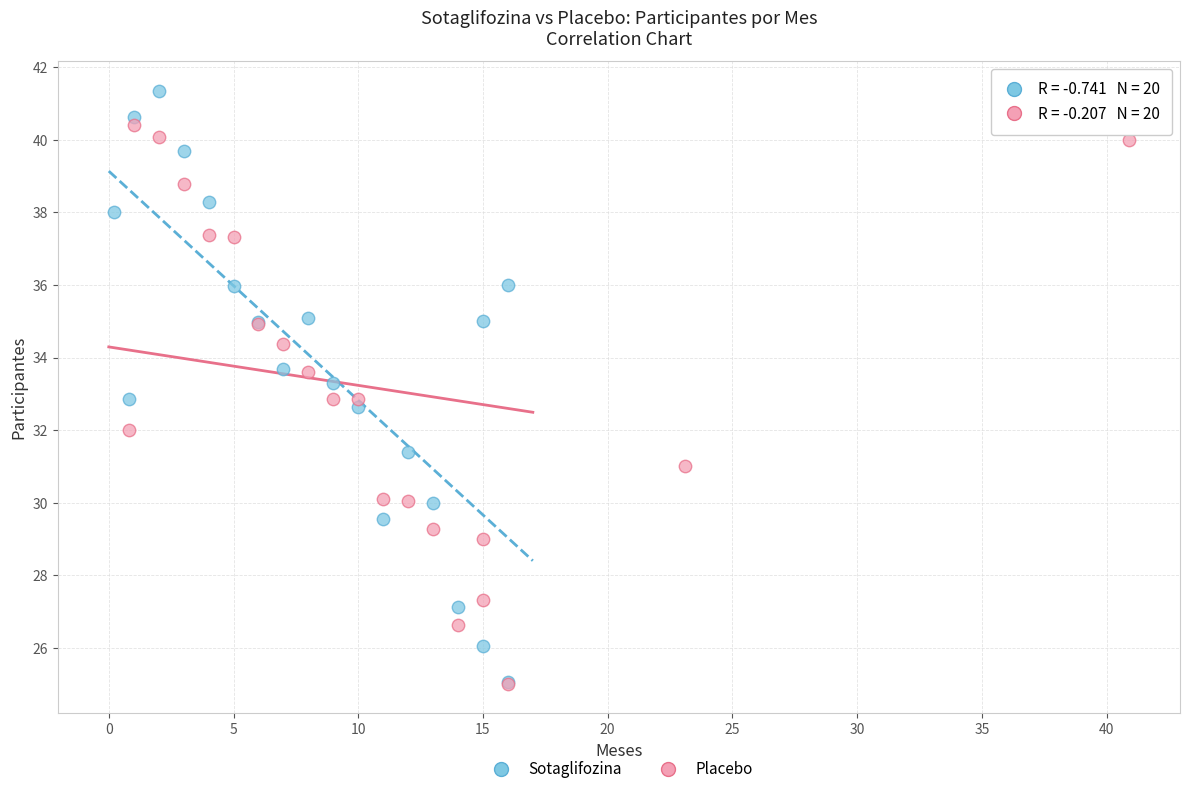

Which series reaches the maximum Y coordinate?

Sotaglifozina